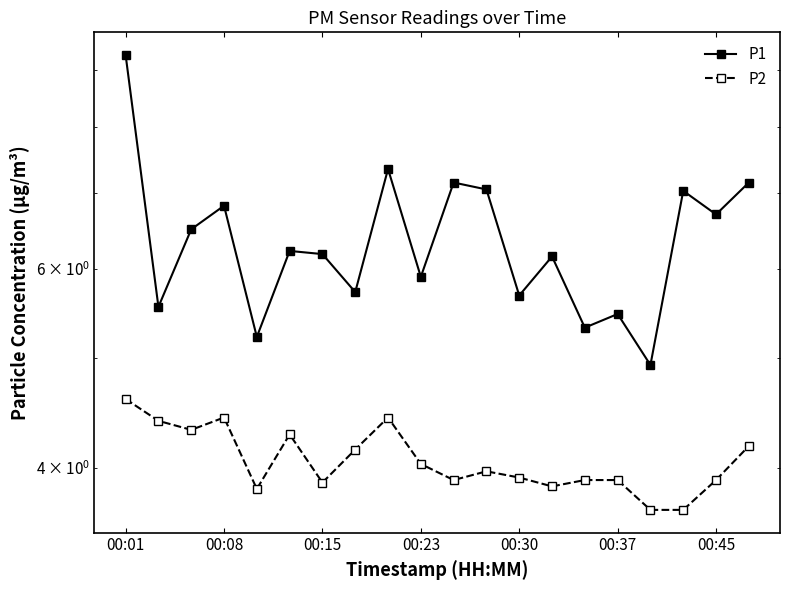

How many distinct data groups are displayed?

2